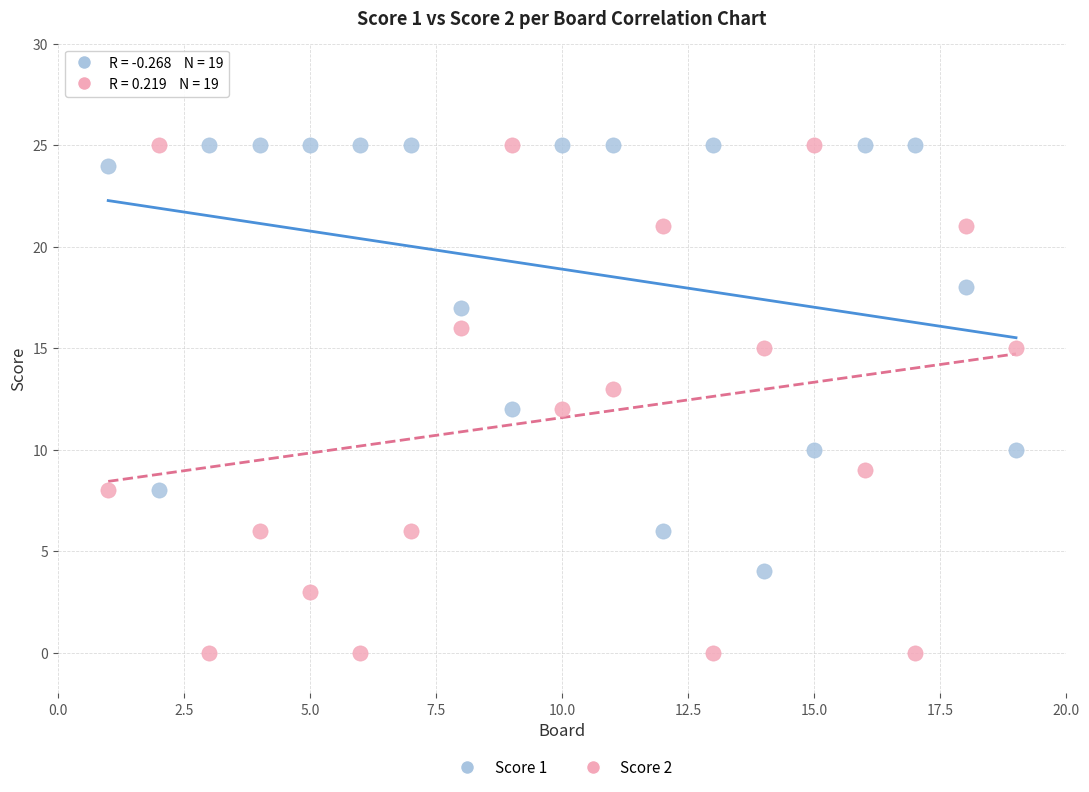

Across all data points, what is the range of X values (max minus min)?

18